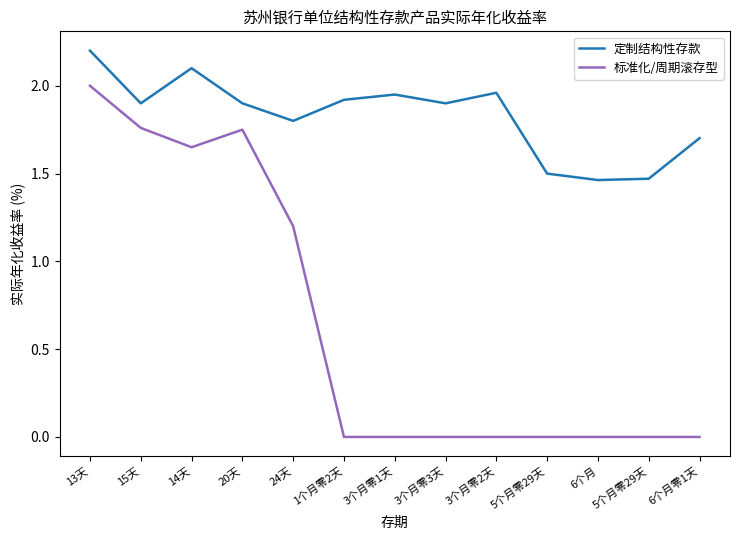

What are all the series names shown in the legend?

定制结构性存款, 标准化/周期滚存型